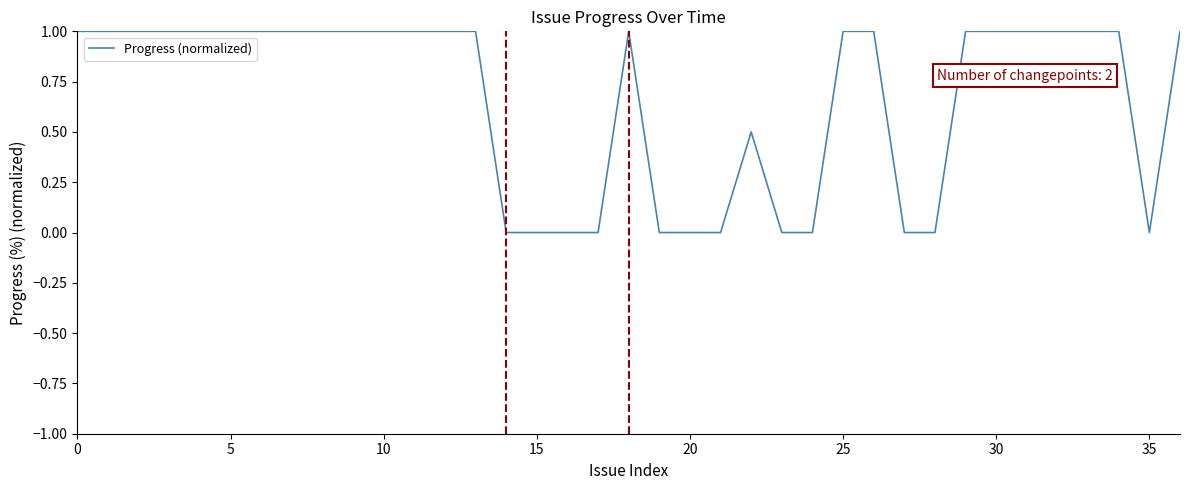

What is the greatest value displayed?

1.0